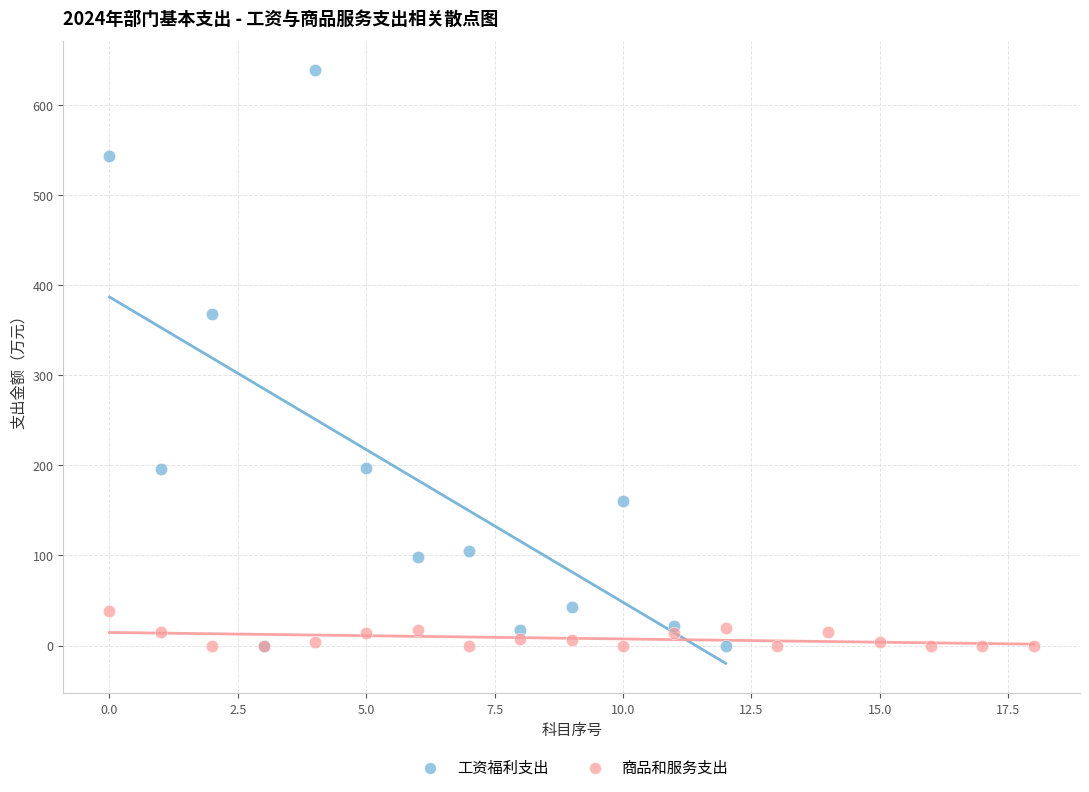

Which series has the widest spread of Y values?

工资福利支出